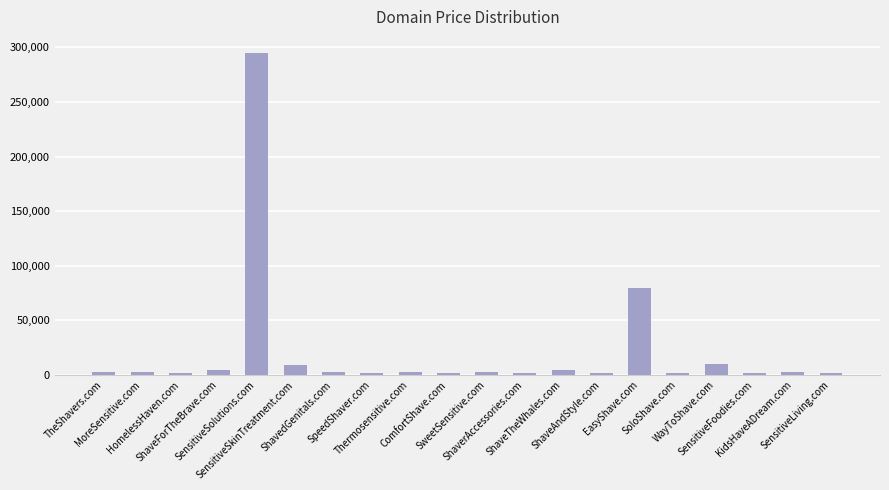

What position from the right is SensitiveSkinTreatment.com?

15